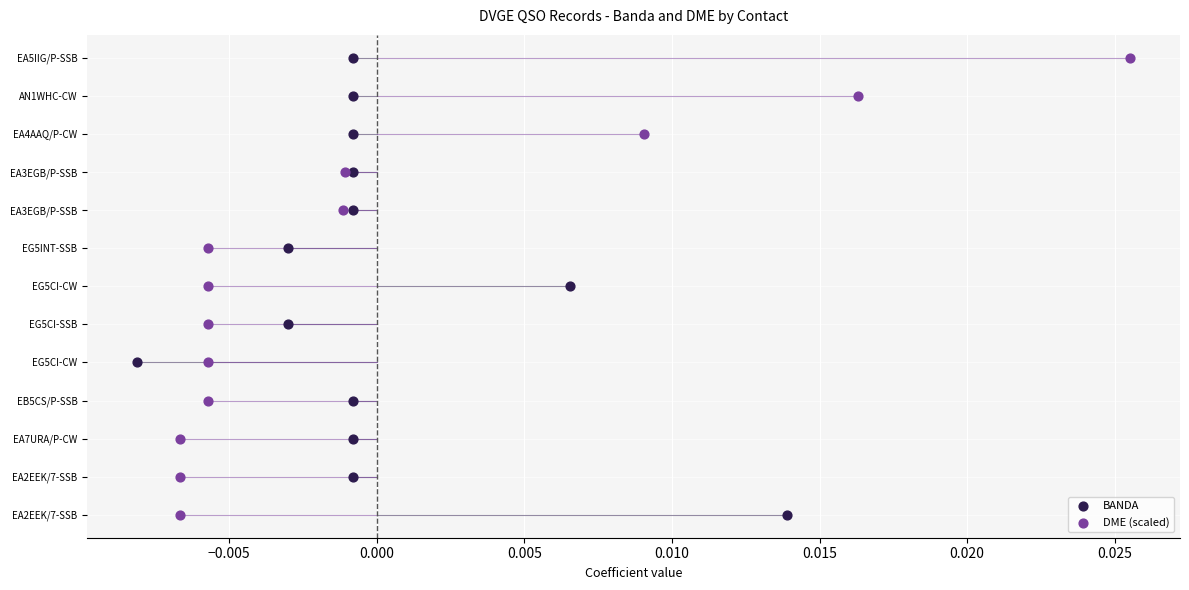

Which series has the largest Y range (max minus min)?

BANDA